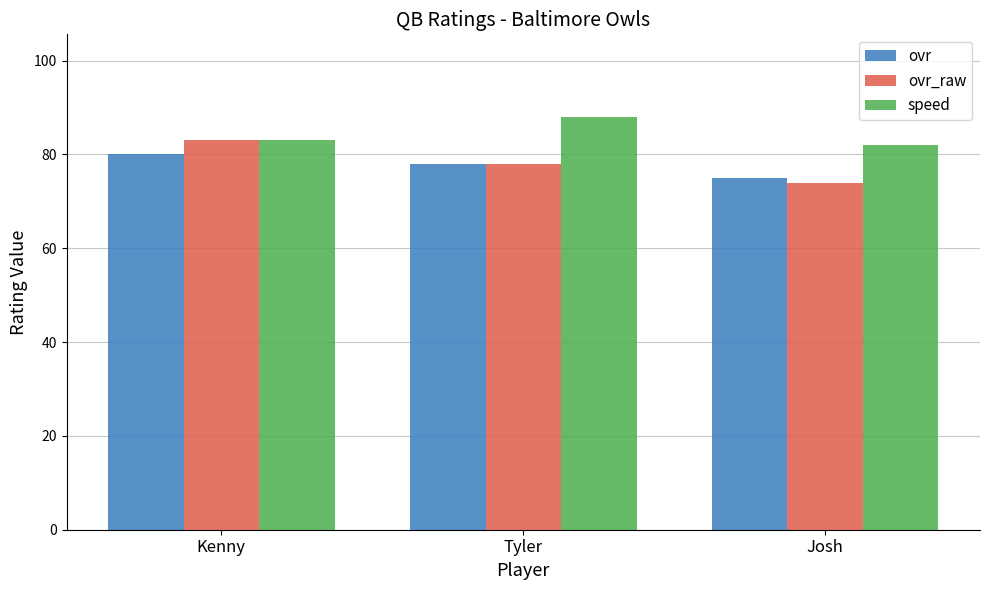

Reading left to right, what are all the values shown in this chart?

ovr: 80	78	75
ovr_raw: 83	78	74
speed: 83	88	82